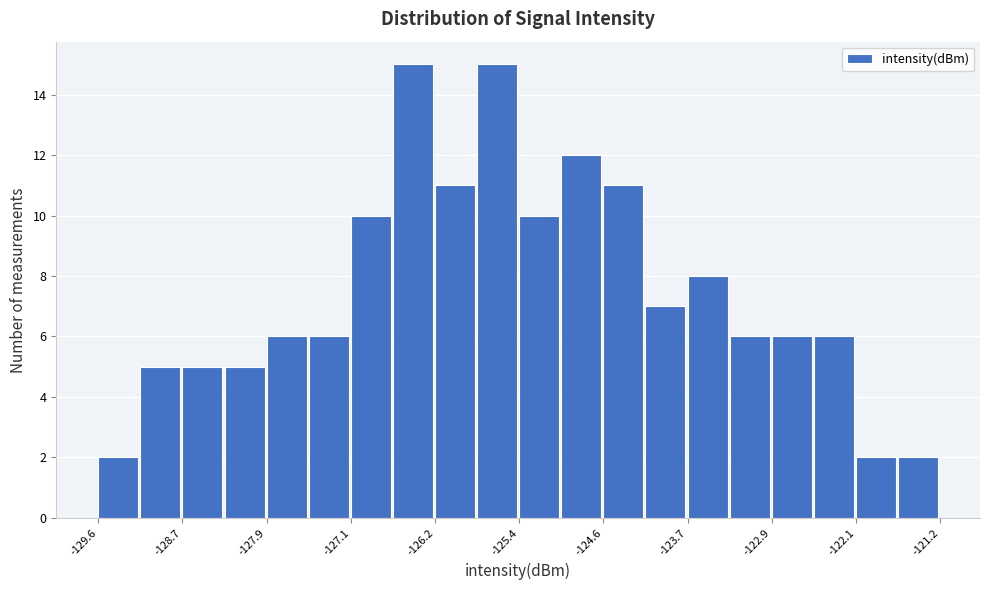

Reading left to right, transcribe this chart: for each bar, give the range it covers on the x-axis and its height. Neither the bar edges nor the heights are printed on the chart, so give them approximately, as read against the axes.

-129.6 to -129.2: 2
-129.2 to -128.7: 5
-128.7 to -128.3: 5
-128.3 to -127.9: 5
-127.9 to -127.5: 6
-127.5 to -127.1: 6
-127.1 to -126.6: 10
-126.6 to -126.2: 15
-126.2 to -125.8: 11
-125.8 to -125.4: 15
-125.4 to -125.0: 10
-125.0 to -124.6: 12
-124.6 to -124.1: 11
-124.1 to -123.7: 7
-123.7 to -123.3: 8
-123.3 to -122.9: 6
-122.9 to -122.5: 6
-122.5 to -122.1: 6
-122.1 to -121.6: 2
-121.6 to -121.2: 2